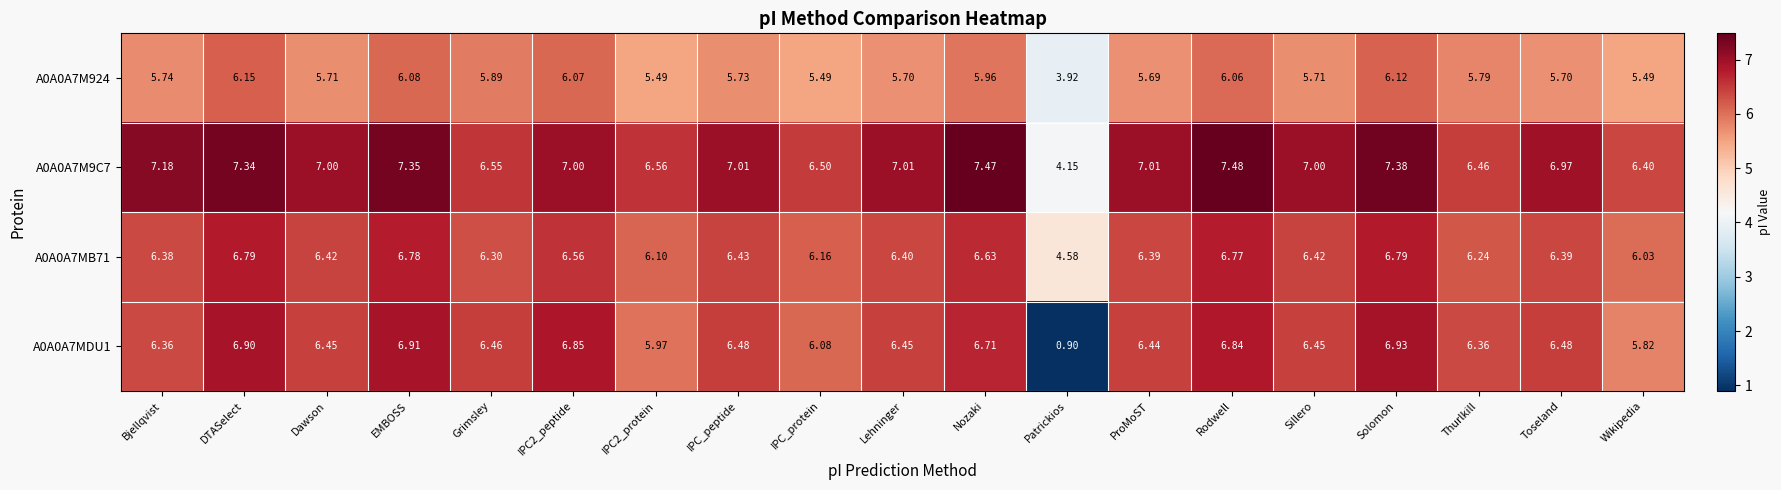

Which label corresponds to the largest value in the chart?

Rodwell